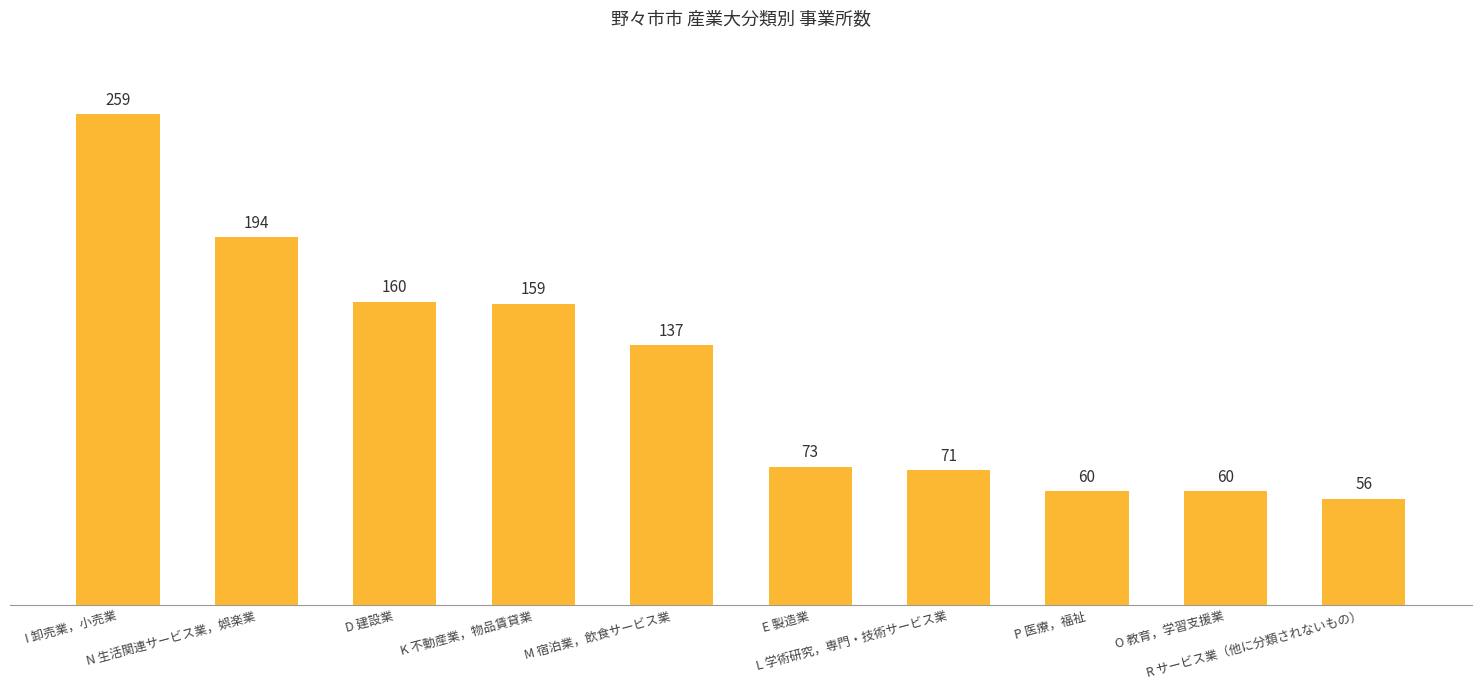

What is the maximum value shown in the chart?

259